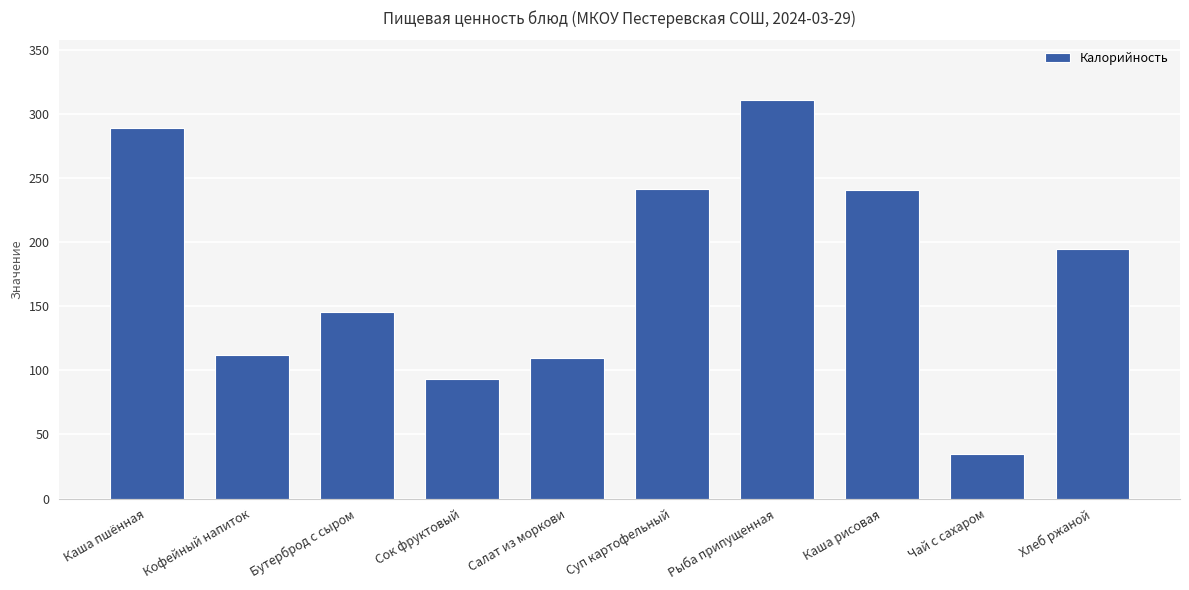

True or false: the data shows 242 at Суп картофельный.

True